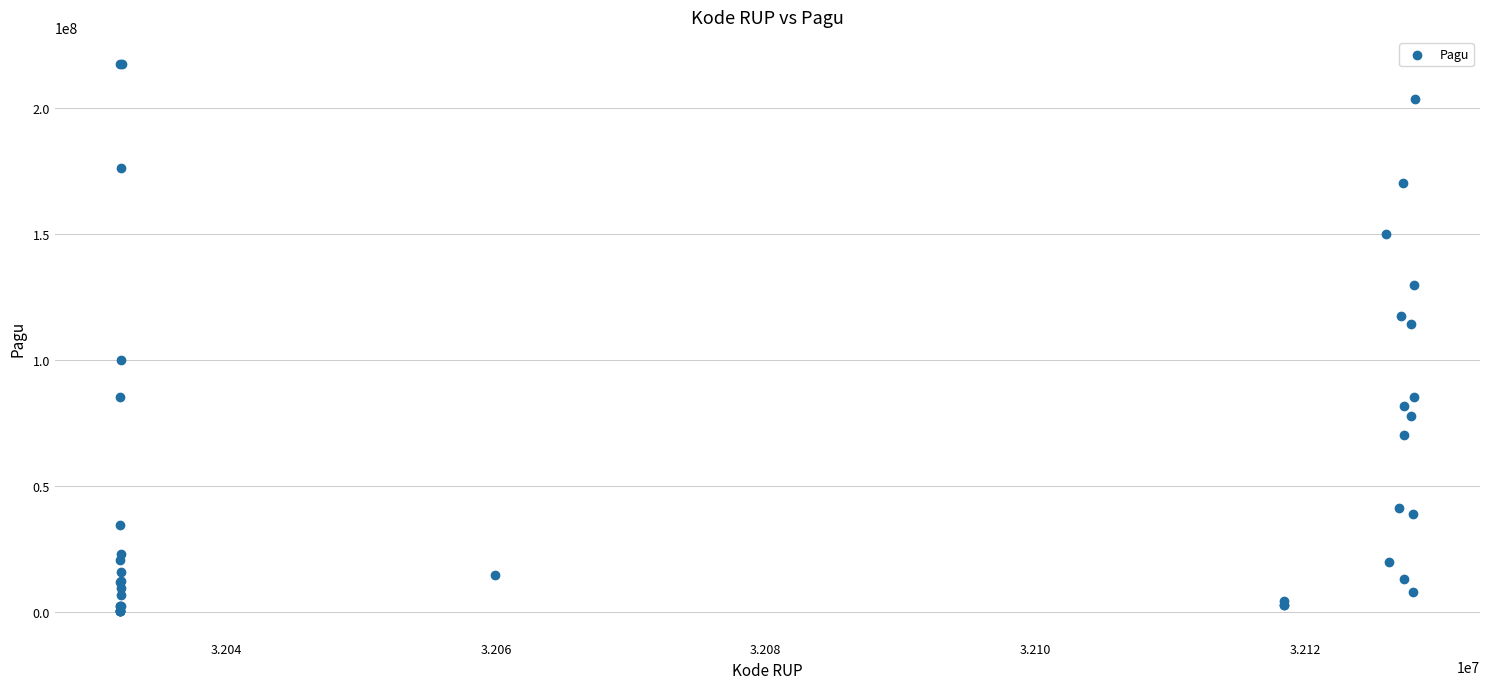

What Y value in the scatter plot is closest to 108830000?

114296000